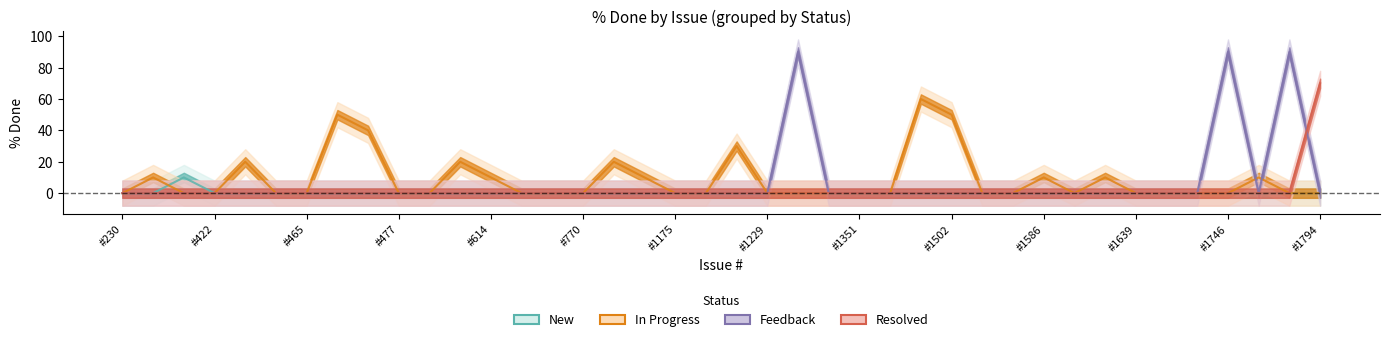

Reading left to right, transcribe all the data shown in this chart.

New: 0	0	10	0	0	0	0	0	0	0	0	0	0	0	0	0	0	0	0	0	0	0	0	0	0	0	0	0	0	0	0	0	0	0	0	0	0	0	0	0
In Progress: 0	10	0	0	20	0	0	50	40	0	0	20	10	0	0	0	20	10	0	0	30	0	0	0	0	0	60	50	0	0	10	0	10	0	0	0	0	10	0	0
Feedback: 0	0	0	0	0	0	0	0	0	0	0	0	0	0	0	0	0	0	0	0	0	0	90	0	0	0	0	0	0	0	0	0	0	0	0	0	90	0	90	0
Resolved: 0	0	0	0	0	0	0	0	0	0	0	0	0	0	0	0	0	0	0	0	0	0	0	0	0	0	0	0	0	0	0	0	0	0	0	0	0	0	0	70